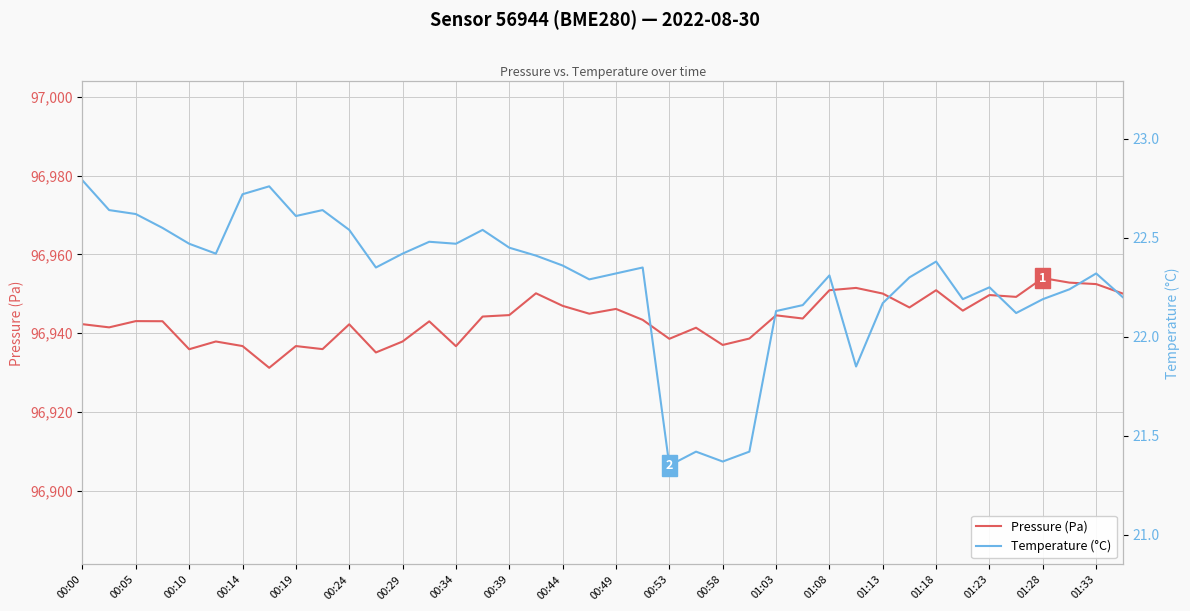

What are all the series names shown in the legend?

Pressure (Pa), Temperature (°C)